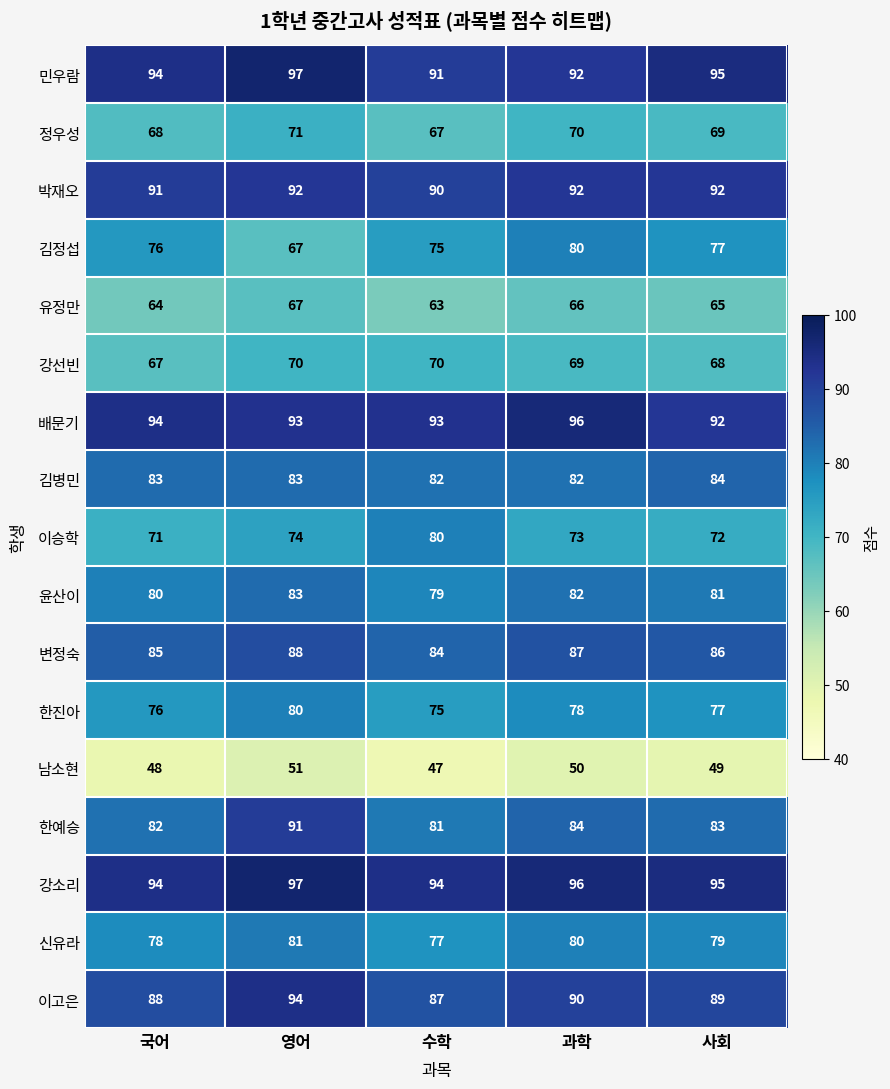

Where is 정우성 nearest to the value 69?

사회